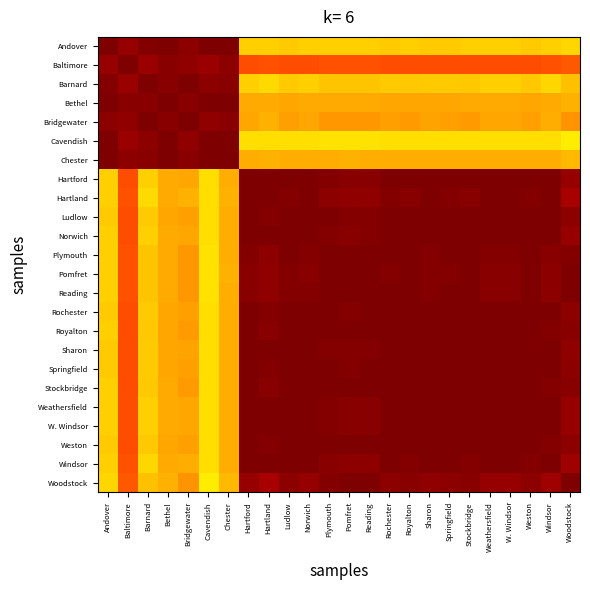

Reading left to right, extract all data points from this chart.

Andover: Andover=1.0	Baltimore=1.0	Barnard=1.0	Bethel=1.0	Bridgewater=1.0	Cavendish=1.0	Chester=1.0	Hartford=0.7	Hartland=0.7	Ludlow=0.7	Norwich=0.7	Plymouth=0.7	Pomfret=0.7	Reading=0.7	Rochester=0.7	Royalton=0.7	Sharon=0.7	Springfield=0.7	Stockbridge=0.7	Weathersfield=0.7	W. Windsor=0.7	Weston=0.7	Windsor=0.7	Woodstock=0.7
Baltimore: Andover=1.0	Baltimore=1.0	Barnard=1.0	Bethel=1.0	Bridgewater=1.0	Cavendish=1.0	Chester=1.0	Hartford=0.8	Hartland=0.8	Ludlow=0.8	Norwich=0.8	Plymouth=0.8	Pomfret=0.8	Reading=0.8	Rochester=0.8	Royalton=0.8	Sharon=0.8	Springfield=0.8	Stockbridge=0.8	Weathersfield=0.8	W. Windsor=0.8	Weston=0.8	Windsor=0.8	Woodstock=0.8
Barnard: Andover=1.0	Baltimore=1.0	Barnard=1.0	Bethel=1.0	Bridgewater=1.0	Cavendish=1.0	Chester=1.0	Hartford=0.7	Hartland=0.7	Ludlow=0.7	Norwich=0.7	Plymouth=0.7	Pomfret=0.7	Reading=0.7	Rochester=0.7	Royalton=0.7	Sharon=0.7	Springfield=0.7	Stockbridge=0.7	Weathersfield=0.7	W. Windsor=0.7	Weston=0.7	Windsor=0.7	Woodstock=0.7
Bethel: Andover=1.0	Baltimore=1.0	Barnard=1.0	Bethel=1.0	Bridgewater=1.0	Cavendish=1.0	Chester=1.0	Hartford=0.7	Hartland=0.7	Ludlow=0.7	Norwich=0.7	Plymouth=0.7	Pomfret=0.7	Reading=0.7	Rochester=0.7	Royalton=0.7	Sharon=0.7	Springfield=0.7	Stockbridge=0.7	Weathersfield=0.7	W. Windsor=0.7	Weston=0.7	Windsor=0.7	Woodstock=0.7
Bridgewater: Andover=1.0	Baltimore=1.0	Barnard=1.0	Bethel=1.0	Bridgewater=1.0	Cavendish=1.0	Chester=1.0	Hartford=0.7	Hartland=0.7	Ludlow=0.7	Norwich=0.7	Plymouth=0.7	Pomfret=0.7	Reading=0.7	Rochester=0.7	Royalton=0.7	Sharon=0.7	Springfield=0.7	Stockbridge=0.7	Weathersfield=0.7	W. Windsor=0.7	Weston=0.7	Windsor=0.7	Woodstock=0.8
Cavendish: Andover=1.0	Baltimore=1.0	Barnard=1.0	Bethel=1.0	Bridgewater=1.0	Cavendish=1.0	Chester=1.0	Hartford=0.7	Hartland=0.7	Ludlow=0.7	Norwich=0.7	Plymouth=0.7	Pomfret=0.7	Reading=0.7	Rochester=0.7	Royalton=0.7	Sharon=0.7	Springfield=0.7	Stockbridge=0.7	Weathersfield=0.7	W. Windsor=0.7	Weston=0.7	Windsor=0.7	Woodstock=0.7
Chester: Andover=1.0	Baltimore=1.0	Barnard=1.0	Bethel=1.0	Bridgewater=1.0	Cavendish=1.0	Chester=1.0	Hartford=0.7	Hartland=0.7	Ludlow=0.7	Norwich=0.7	Plymouth=0.7	Pomfret=0.7	Reading=0.7	Rochester=0.7	Royalton=0.7	Sharon=0.7	Springfield=0.7	Stockbridge=0.7	Weathersfield=0.7	W. Windsor=0.7	Weston=0.7	Windsor=0.7	Woodstock=0.7
Hartford: Andover=0.7	Baltimore=0.8	Barnard=0.7	Bethel=0.7	Bridgewater=0.7	Cavendish=0.7	Chester=0.7	Hartford=1.0	Hartland=1.0	Ludlow=1.0	Norwich=1.0	Plymouth=1.0	Pomfret=1.0	Reading=1.0	Rochester=1.0	Royalton=1.0	Sharon=1.0	Springfield=1.0	Stockbridge=1.0	Weathersfield=1.0	W. Windsor=1.0	Weston=1.0	Windsor=1.0	Woodstock=1.0
Hartland: Andover=0.7	Baltimore=0.8	Barnard=0.7	Bethel=0.7	Bridgewater=0.7	Cavendish=0.7	Chester=0.7	Hartford=1.0	Hartland=1.0	Ludlow=1.0	Norwich=1.0	Plymouth=1.0	Pomfret=1.0	Reading=1.0	Rochester=1.0	Royalton=1.0	Sharon=1.0	Springfield=1.0	Stockbridge=1.0	Weathersfield=1.0	W. Windsor=1.0	Weston=1.0	Windsor=1.0	Woodstock=1.0
Ludlow: Andover=0.7	Baltimore=0.8	Barnard=0.7	Bethel=0.7	Bridgewater=0.7	Cavendish=0.7	Chester=0.7	Hartford=1.0	Hartland=1.0	Ludlow=1.0	Norwich=1.0	Plymouth=1.0	Pomfret=1.0	Reading=1.0	Rochester=1.0	Royalton=1.0	Sharon=1.0	Springfield=1.0	Stockbridge=1.0	Weathersfield=1.0	W. Windsor=1.0	Weston=1.0	Windsor=1.0	Woodstock=1.0
Norwich: Andover=0.7	Baltimore=0.8	Barnard=0.7	Bethel=0.7	Bridgewater=0.7	Cavendish=0.7	Chester=0.7	Hartford=1.0	Hartland=1.0	Ludlow=1.0	Norwich=1.0	Plymouth=1.0	Pomfret=1.0	Reading=1.0	Rochester=1.0	Royalton=1.0	Sharon=1.0	Springfield=1.0	Stockbridge=1.0	Weathersfield=1.0	W. Windsor=1.0	Weston=1.0	Windsor=1.0	Woodstock=1.0
Plymouth: Andover=0.7	Baltimore=0.8	Barnard=0.7	Bethel=0.7	Bridgewater=0.7	Cavendish=0.7	Chester=0.7	Hartford=1.0	Hartland=1.0	Ludlow=1.0	Norwich=1.0	Plymouth=1.0	Pomfret=1.0	Reading=1.0	Rochester=1.0	Royalton=1.0	Sharon=1.0	Springfield=1.0	Stockbridge=1.0	Weathersfield=1.0	W. Windsor=1.0	Weston=1.0	Windsor=1.0	Woodstock=1.0
Pomfret: Andover=0.7	Baltimore=0.8	Barnard=0.7	Bethel=0.7	Bridgewater=0.7	Cavendish=0.7	Chester=0.7	Hartford=1.0	Hartland=1.0	Ludlow=1.0	Norwich=1.0	Plymouth=1.0	Pomfret=1.0	Reading=1.0	Rochester=1.0	Royalton=1.0	Sharon=1.0	Springfield=1.0	Stockbridge=1.0	Weathersfield=1.0	W. Windsor=1.0	Weston=1.0	Windsor=1.0	Woodstock=1.0
Reading: Andover=0.7	Baltimore=0.8	Barnard=0.7	Bethel=0.7	Bridgewater=0.7	Cavendish=0.7	Chester=0.7	Hartford=1.0	Hartland=1.0	Ludlow=1.0	Norwich=1.0	Plymouth=1.0	Pomfret=1.0	Reading=1.0	Rochester=1.0	Royalton=1.0	Sharon=1.0	Springfield=1.0	Stockbridge=1.0	Weathersfield=1.0	W. Windsor=1.0	Weston=1.0	Windsor=1.0	Woodstock=1.0
Rochester: Andover=0.7	Baltimore=0.8	Barnard=0.7	Bethel=0.7	Bridgewater=0.7	Cavendish=0.7	Chester=0.7	Hartford=1.0	Hartland=1.0	Ludlow=1.0	Norwich=1.0	Plymouth=1.0	Pomfret=1.0	Reading=1.0	Rochester=1.0	Royalton=1.0	Sharon=1.0	Springfield=1.0	Stockbridge=1.0	Weathersfield=1.0	W. Windsor=1.0	Weston=1.0	Windsor=1.0	Woodstock=1.0
Royalton: Andover=0.7	Baltimore=0.8	Barnard=0.7	Bethel=0.7	Bridgewater=0.7	Cavendish=0.7	Chester=0.7	Hartford=1.0	Hartland=1.0	Ludlow=1.0	Norwich=1.0	Plymouth=1.0	Pomfret=1.0	Reading=1.0	Rochester=1.0	Royalton=1.0	Sharon=1.0	Springfield=1.0	Stockbridge=1.0	Weathersfield=1.0	W. Windsor=1.0	Weston=1.0	Windsor=1.0	Woodstock=1.0
Sharon: Andover=0.7	Baltimore=0.8	Barnard=0.7	Bethel=0.7	Bridgewater=0.7	Cavendish=0.7	Chester=0.7	Hartford=1.0	Hartland=1.0	Ludlow=1.0	Norwich=1.0	Plymouth=1.0	Pomfret=1.0	Reading=1.0	Rochester=1.0	Royalton=1.0	Sharon=1.0	Springfield=1.0	Stockbridge=1.0	Weathersfield=1.0	W. Windsor=1.0	Weston=1.0	Windsor=1.0	Woodstock=1.0
Springfield: Andover=0.7	Baltimore=0.8	Barnard=0.7	Bethel=0.7	Bridgewater=0.7	Cavendish=0.7	Chester=0.7	Hartford=1.0	Hartland=1.0	Ludlow=1.0	Norwich=1.0	Plymouth=1.0	Pomfret=1.0	Reading=1.0	Rochester=1.0	Royalton=1.0	Sharon=1.0	Springfield=1.0	Stockbridge=1.0	Weathersfield=1.0	W. Windsor=1.0	Weston=1.0	Windsor=1.0	Woodstock=1.0
Stockbridge: Andover=0.7	Baltimore=0.8	Barnard=0.7	Bethel=0.7	Bridgewater=0.7	Cavendish=0.7	Chester=0.7	Hartford=1.0	Hartland=1.0	Ludlow=1.0	Norwich=1.0	Plymouth=1.0	Pomfret=1.0	Reading=1.0	Rochester=1.0	Royalton=1.0	Sharon=1.0	Springfield=1.0	Stockbridge=1.0	Weathersfield=1.0	W. Windsor=1.0	Weston=1.0	Windsor=1.0	Woodstock=1.0
Weathersfield: Andover=0.7	Baltimore=0.8	Barnard=0.7	Bethel=0.7	Bridgewater=0.7	Cavendish=0.7	Chester=0.7	Hartford=1.0	Hartland=1.0	Ludlow=1.0	Norwich=1.0	Plymouth=1.0	Pomfret=1.0	Reading=1.0	Rochester=1.0	Royalton=1.0	Sharon=1.0	Springfield=1.0	Stockbridge=1.0	Weathersfield=1.0	W. Windsor=1.0	Weston=1.0	Windsor=1.0	Woodstock=1.0
W. Windsor: Andover=0.7	Baltimore=0.8	Barnard=0.7	Bethel=0.7	Bridgewater=0.7	Cavendish=0.7	Chester=0.7	Hartford=1.0	Hartland=1.0	Ludlow=1.0	Norwich=1.0	Plymouth=1.0	Pomfret=1.0	Reading=1.0	Rochester=1.0	Royalton=1.0	Sharon=1.0	Springfield=1.0	Stockbridge=1.0	Weathersfield=1.0	W. Windsor=1.0	Weston=1.0	Windsor=1.0	Woodstock=1.0
Weston: Andover=0.7	Baltimore=0.8	Barnard=0.7	Bethel=0.7	Bridgewater=0.7	Cavendish=0.7	Chester=0.7	Hartford=1.0	Hartland=1.0	Ludlow=1.0	Norwich=1.0	Plymouth=1.0	Pomfret=1.0	Reading=1.0	Rochester=1.0	Royalton=1.0	Sharon=1.0	Springfield=1.0	Stockbridge=1.0	Weathersfield=1.0	W. Windsor=1.0	Weston=1.0	Windsor=1.0	Woodstock=1.0
Windsor: Andover=0.7	Baltimore=0.8	Barnard=0.7	Bethel=0.7	Bridgewater=0.7	Cavendish=0.7	Chester=0.7	Hartford=1.0	Hartland=1.0	Ludlow=1.0	Norwich=1.0	Plymouth=1.0	Pomfret=1.0	Reading=1.0	Rochester=1.0	Royalton=1.0	Sharon=1.0	Springfield=1.0	Stockbridge=1.0	Weathersfield=1.0	W. Windsor=1.0	Weston=1.0	Windsor=1.0	Woodstock=1.0
Woodstock: Andover=0.7	Baltimore=0.8	Barnard=0.7	Bethel=0.7	Bridgewater=0.8	Cavendish=0.7	Chester=0.7	Hartford=1.0	Hartland=1.0	Ludlow=1.0	Norwich=1.0	Plymouth=1.0	Pomfret=1.0	Reading=1.0	Rochester=1.0	Royalton=1.0	Sharon=1.0	Springfield=1.0	Stockbridge=1.0	Weathersfield=1.0	W. Windsor=1.0	Weston=1.0	Windsor=1.0	Woodstock=1.0